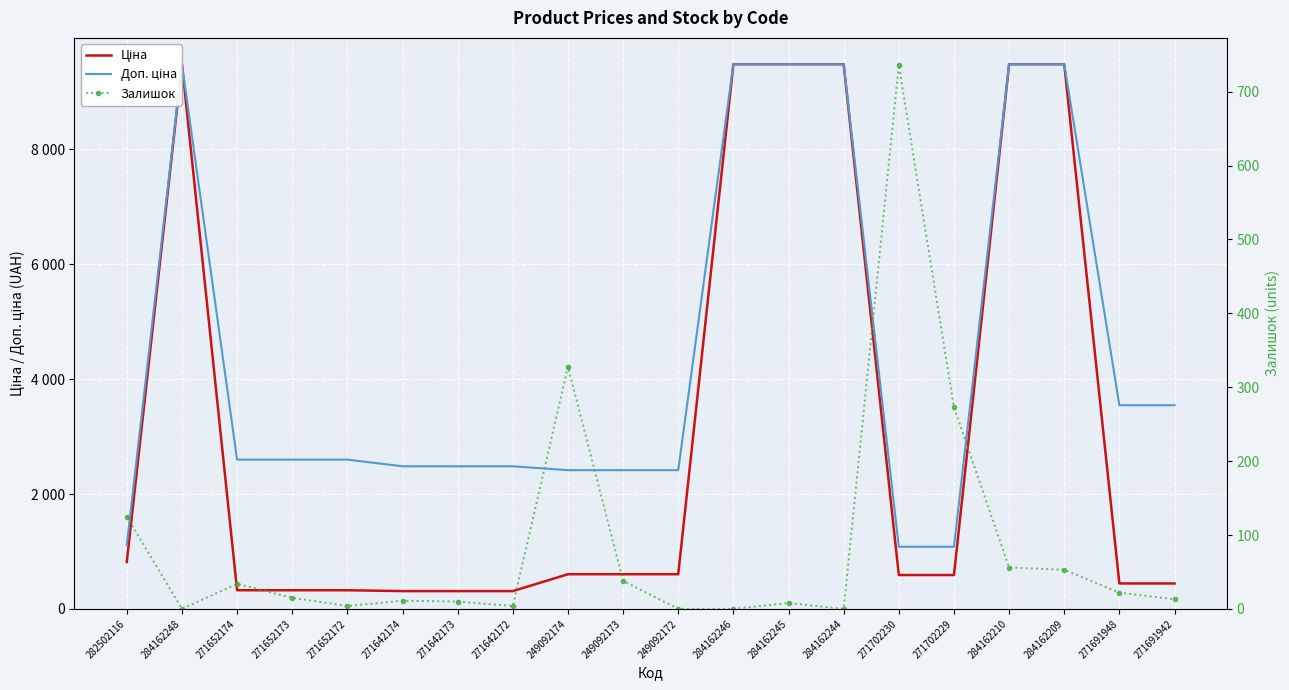

What is the greatest value displayed?

9480.1